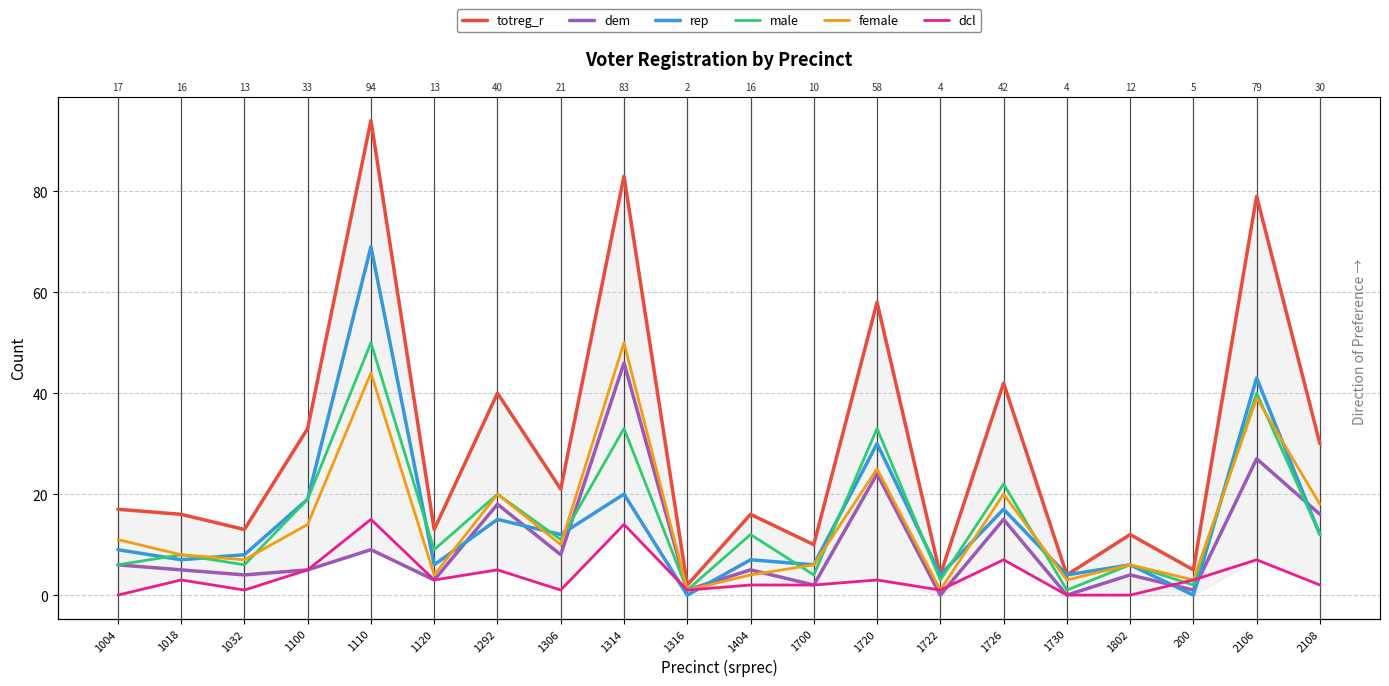

Which category has the highest value in the dcl series?

1110